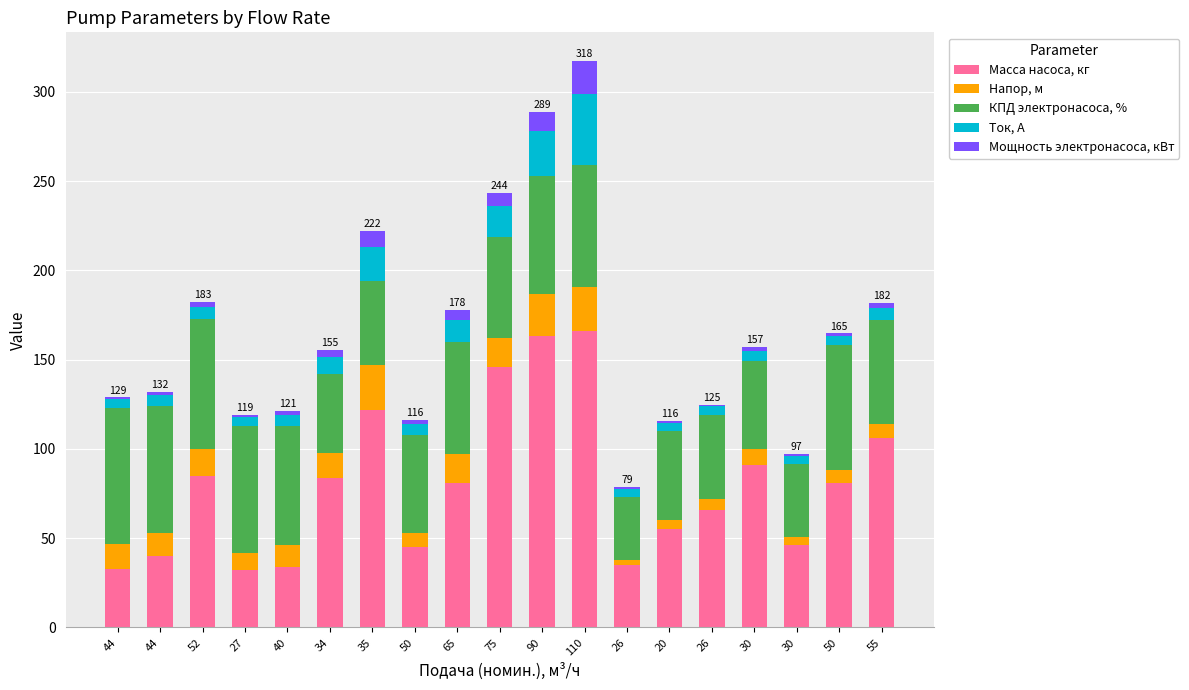

True or false: Напор, м has a value of 1.7 at 50.

False